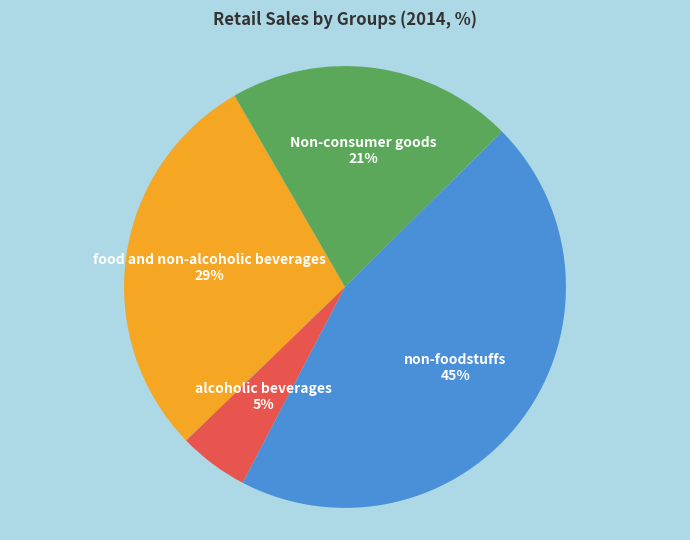

Is the sum of Non-consumer goods and alcoholic beverages greater than half?

No